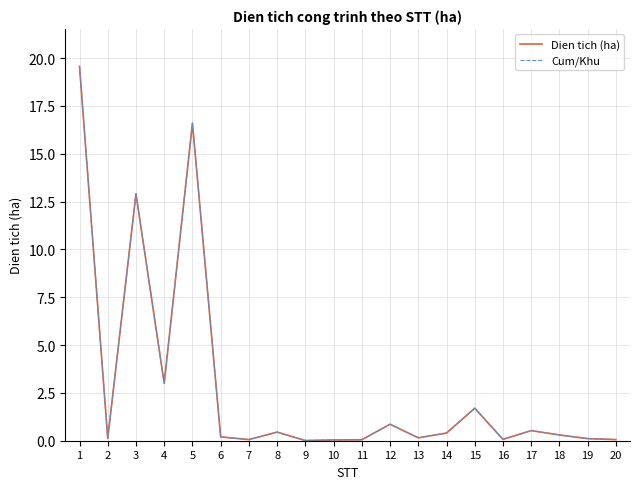

True or false: Cum/Khu and Dien tich (ha) intersect in this chart.

False